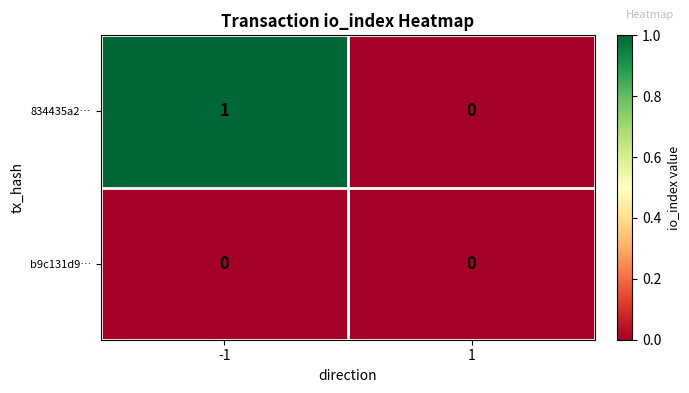

Which series has the widest spread of values?

834435a2…